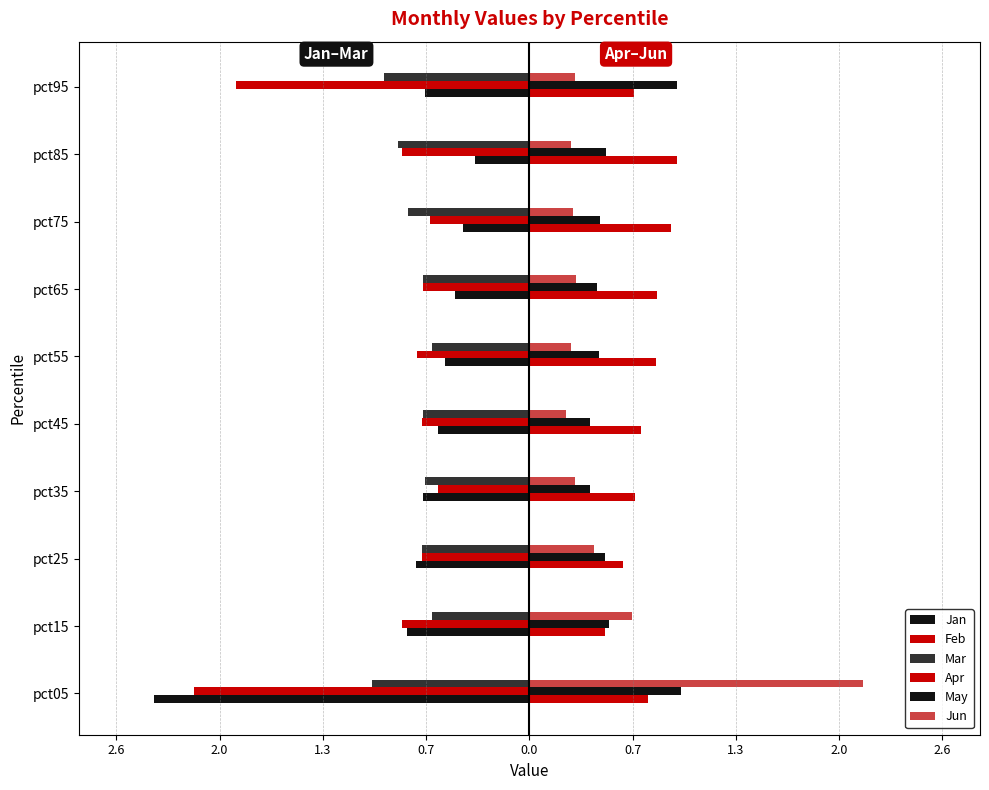

How many groups of bars are there?

10